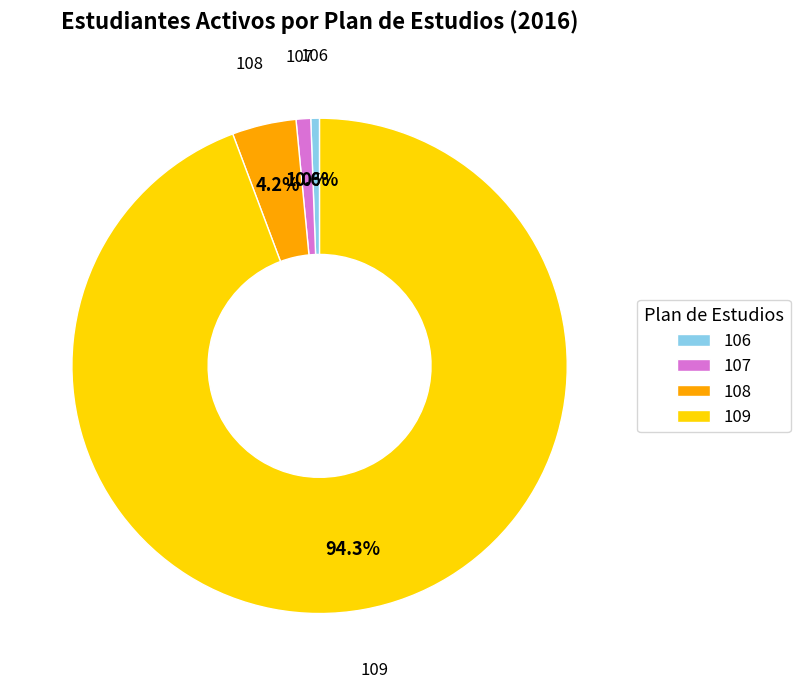

Count the number of slices in the pie.

4